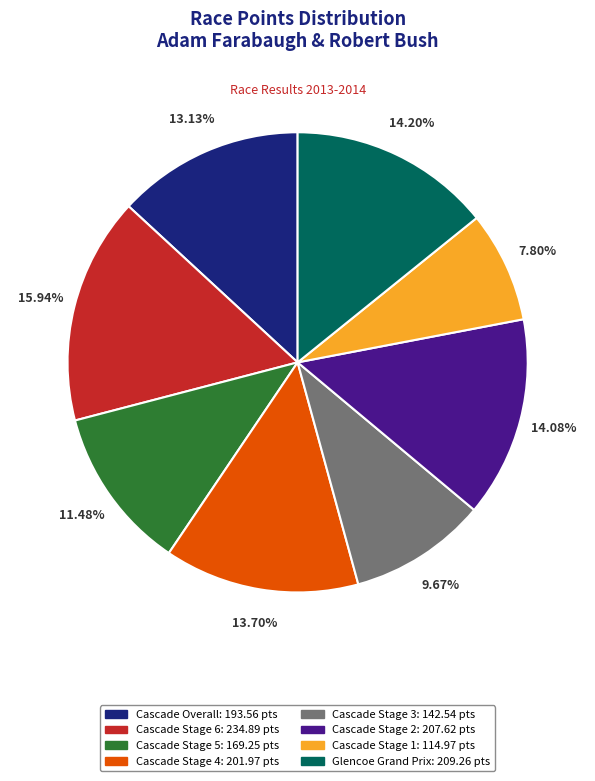

Is Cascade Stage 5 the majority of the pie?

No